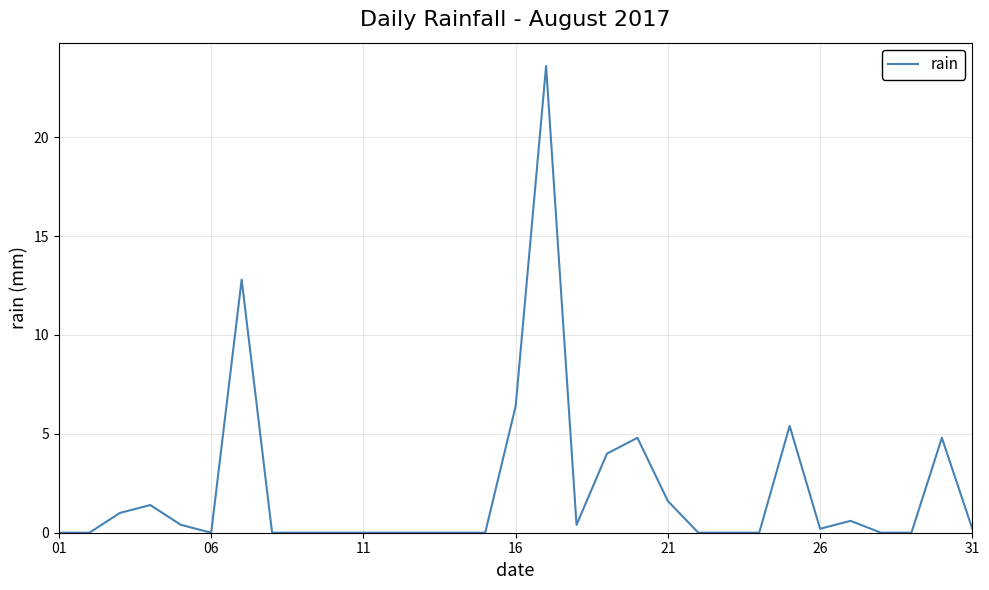

What is the maximum value shown in the chart?

23.6